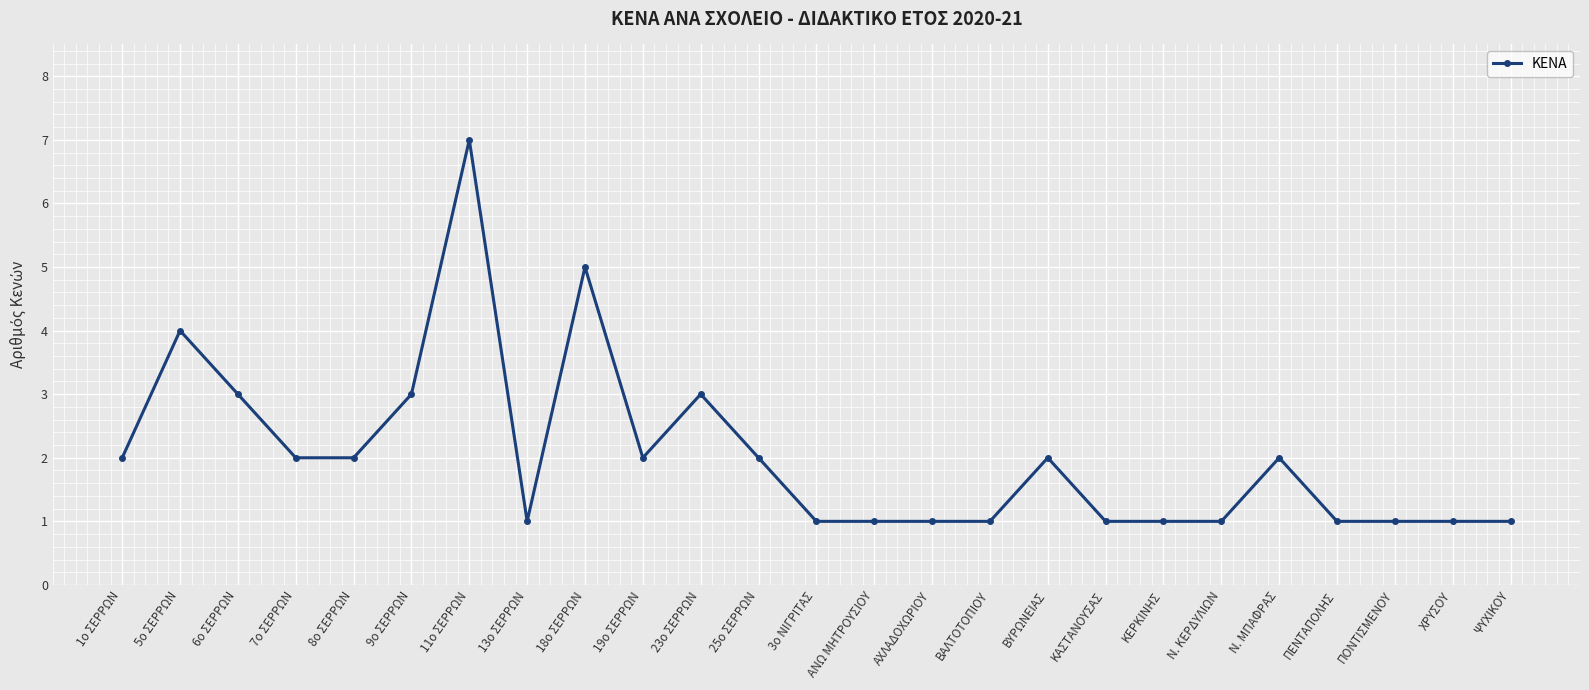

Reading left to right, extract all data points from this chart.

1ο ΣΕΡΡΩΝ=2	5ο ΣΕΡΡΩΝ=4	6ο ΣΕΡΡΩΝ=3	7ο ΣΕΡΡΩΝ=2	8ο ΣΕΡΡΩΝ=2	9ο ΣΕΡΡΩΝ=3	11ο ΣΕΡΡΩΝ=7	13ο ΣΕΡΡΩΝ=1	18ο ΣΕΡΡΩΝ=5	19ο ΣΕΡΡΩΝ=2	23ο ΣΕΡΡΩΝ=3	25ο ΣΕΡΡΩΝ=2	3ο ΝΙΓΡΙΤΑΣ=1	ΑΝΩ ΜΗΤΡΟΥΣΙΟΥ=1	ΑΧΛΑΔΟΧΩΡΙΟΥ=1	ΒΑΛΤΟΤΟΠΙΟΥ=1	ΒΥΡΩΝΕΙΑΣ=2	ΚΑΣΤΑΝΟΥΣΑΣ=1	ΚΕΡΚΙΝΗΣ=1	Ν. ΚΕΡΔΥΛΙΩΝ=1	Ν. ΜΠΑΦΡΑΣ=2	ΠΕΝΤΑΠΟΛΗΣ=1	ΠΟΝΤΙΣΜΕΝΟΥ=1	ΧΡΥΣΟΥ=1	ΨΥΧΙΚΟΥ=1